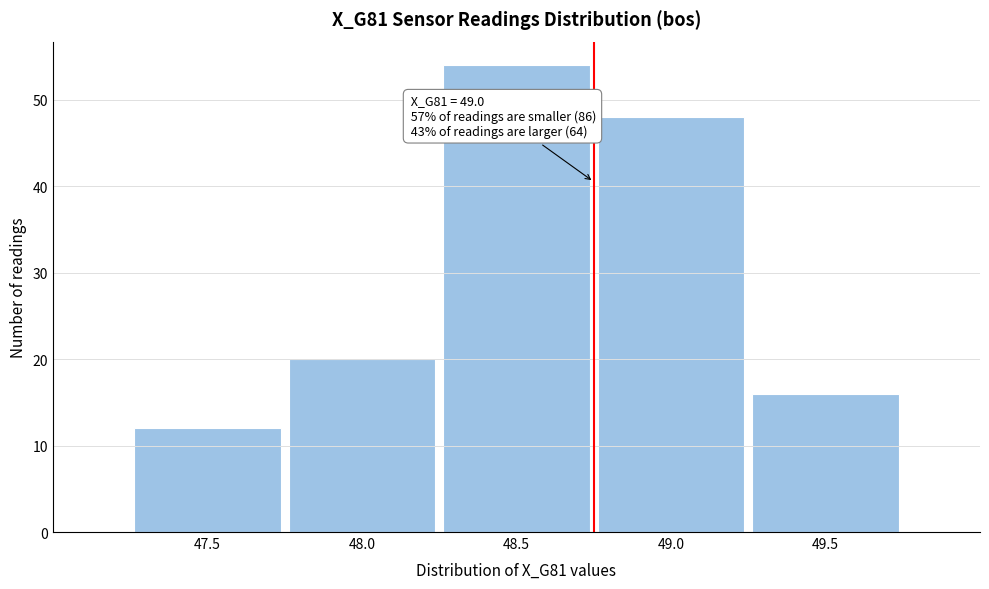

Reading left to right, list all the values displayed in this chart.

47.5=12	48.0=20	48.5=54	49.0=48	49.5=16